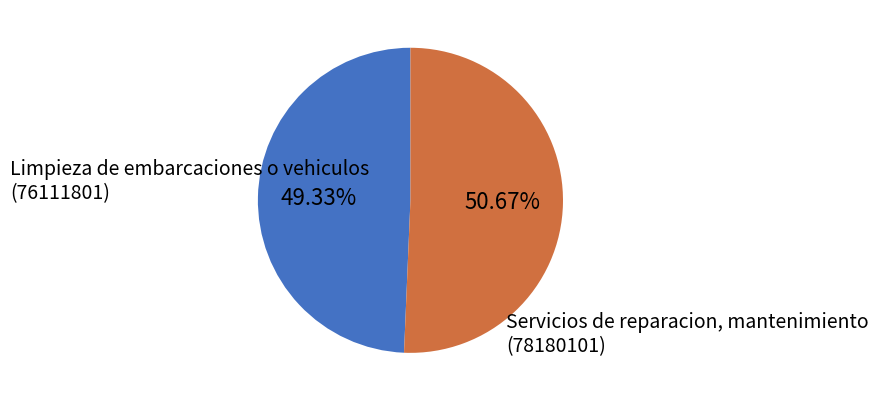

Does any single category account for the majority?

Yes